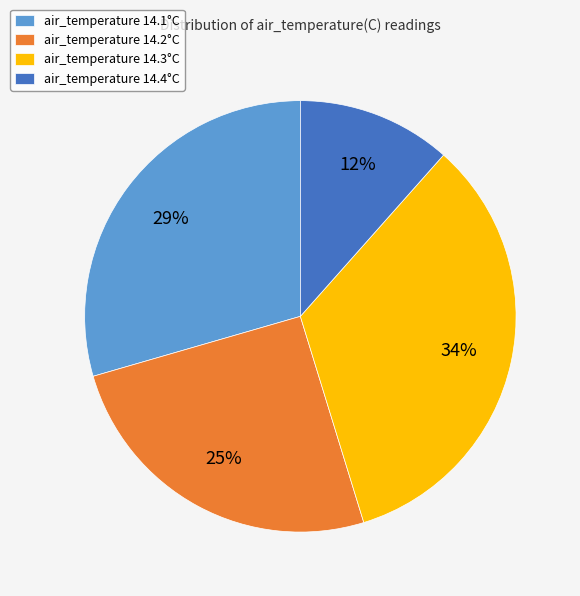

Which slice is the largest?

air_temperature 14.3°C